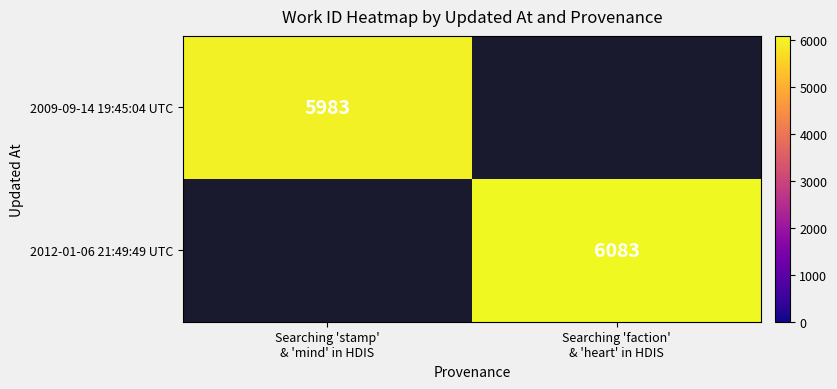

What value does the 2012-01-06 21:49:49 UTC series have at Searching 'faction' & 'heart' in HDIS?

6083.0